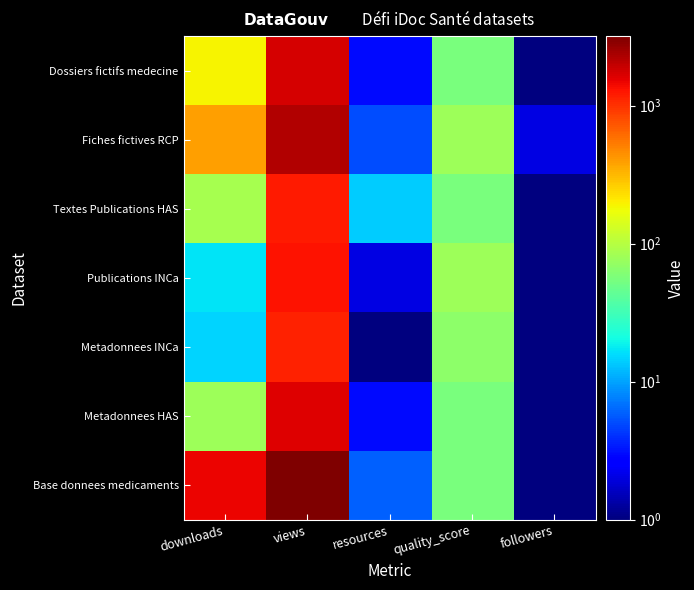

How many categories are shown in the chart?

5